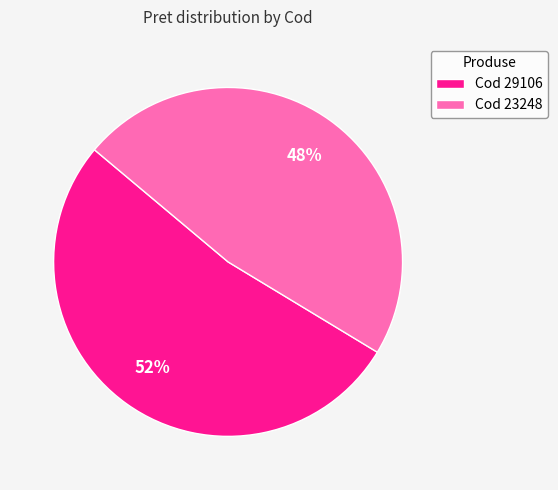

True or false: Cod 29106 accounts for 52% of the total.

True